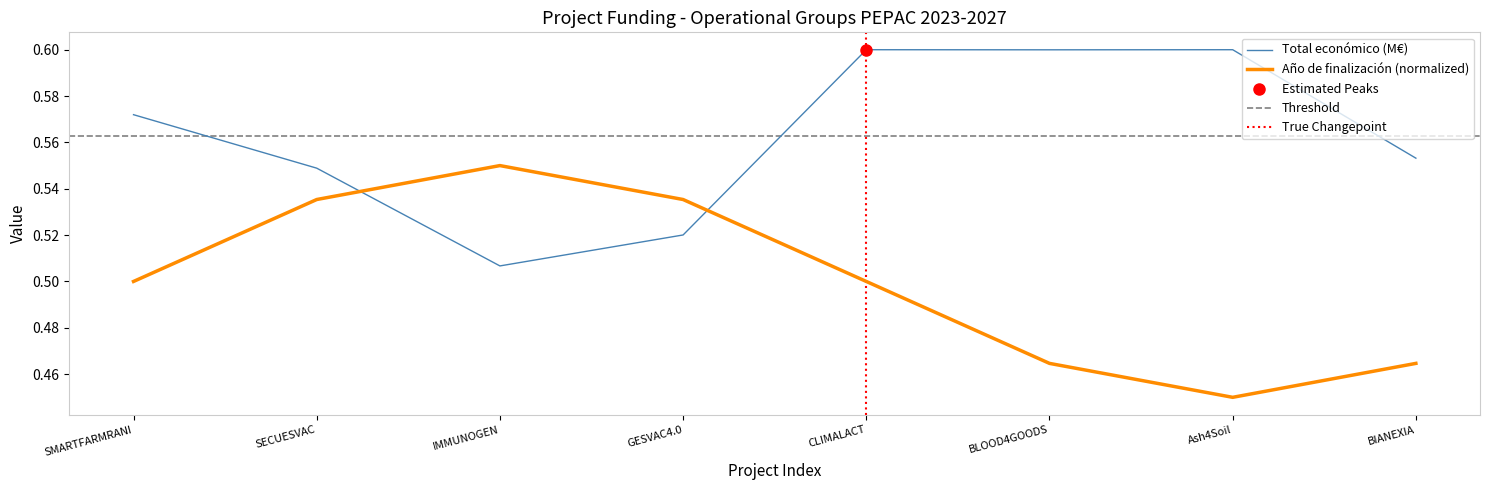

Reading right to left, what are all the values shown in this chart?

BIANEXIA=0.6	Ash4Soil=0.6	BLOOD4GOODS=0.6	CLIMALACT=0.6	GESVAC4.0=0.5	IMMUNOGEN=0.5	SECUESVAC=0.5	SMARTFARMRANI=0.6